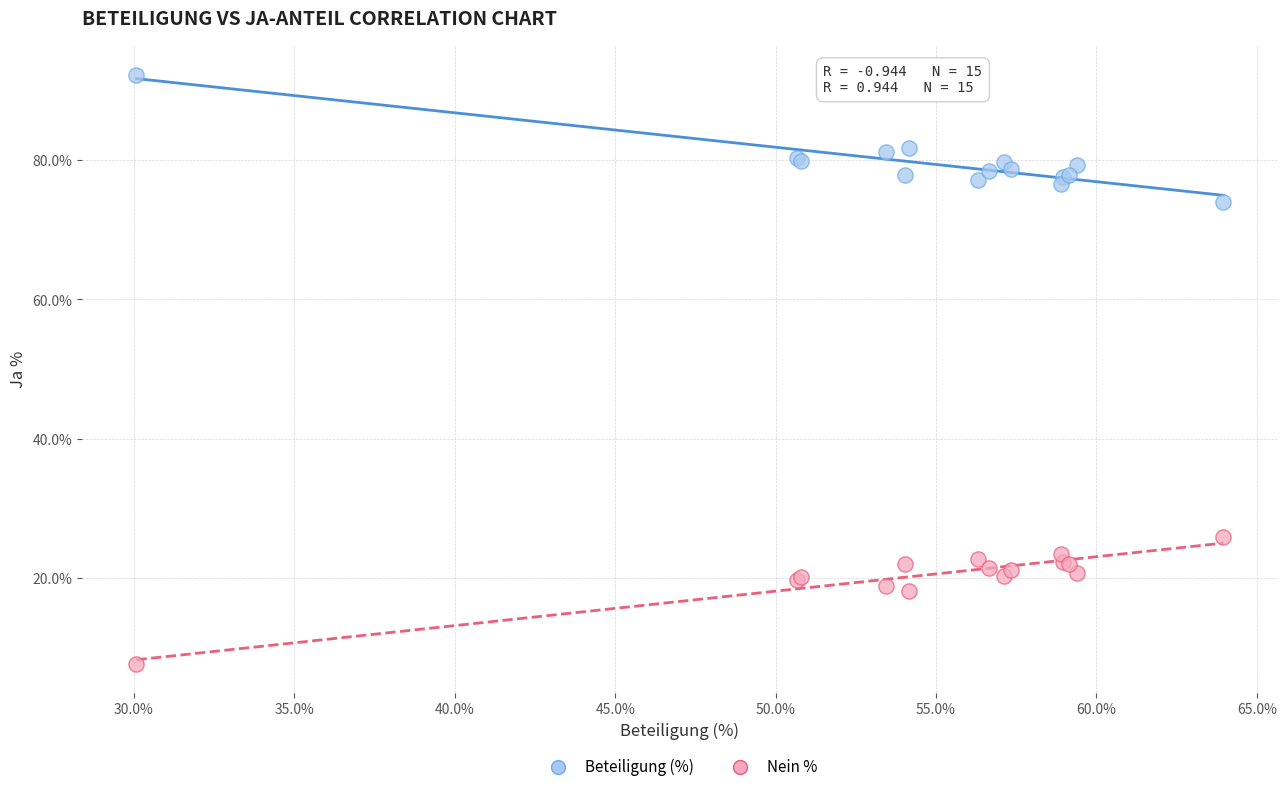

Which series reaches the maximum Y coordinate?

Beteiligung (%)